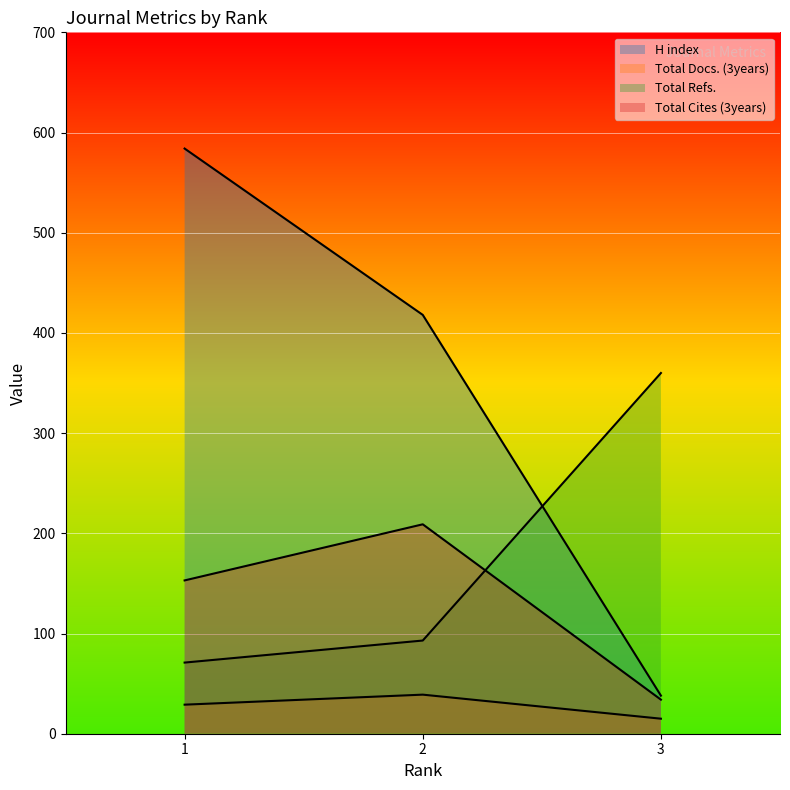

What is the sum of the Total Cites (3years) values at 1 and 3?

187